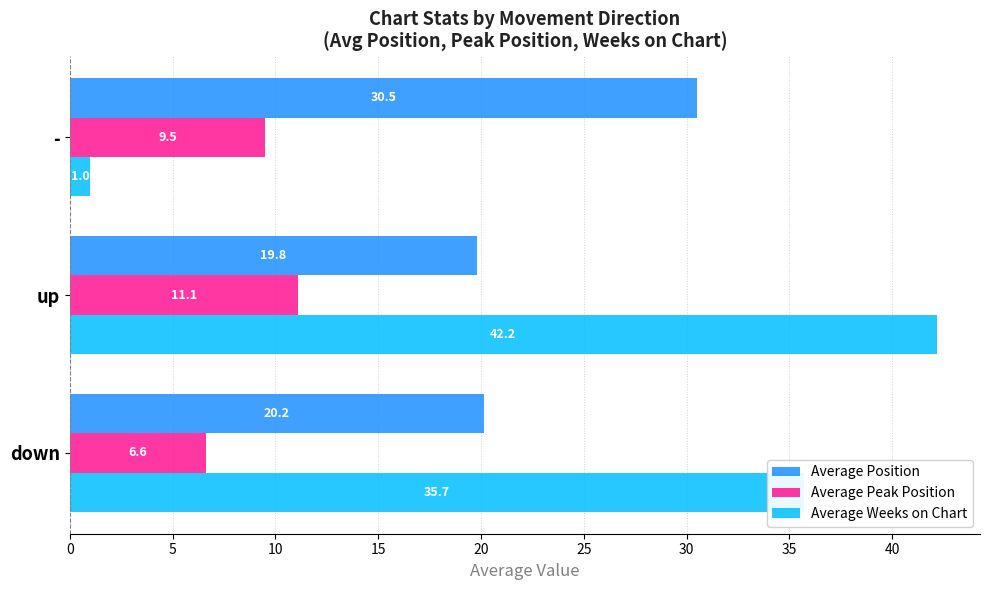

What value does the Average Peak Position series have at up?

11.1